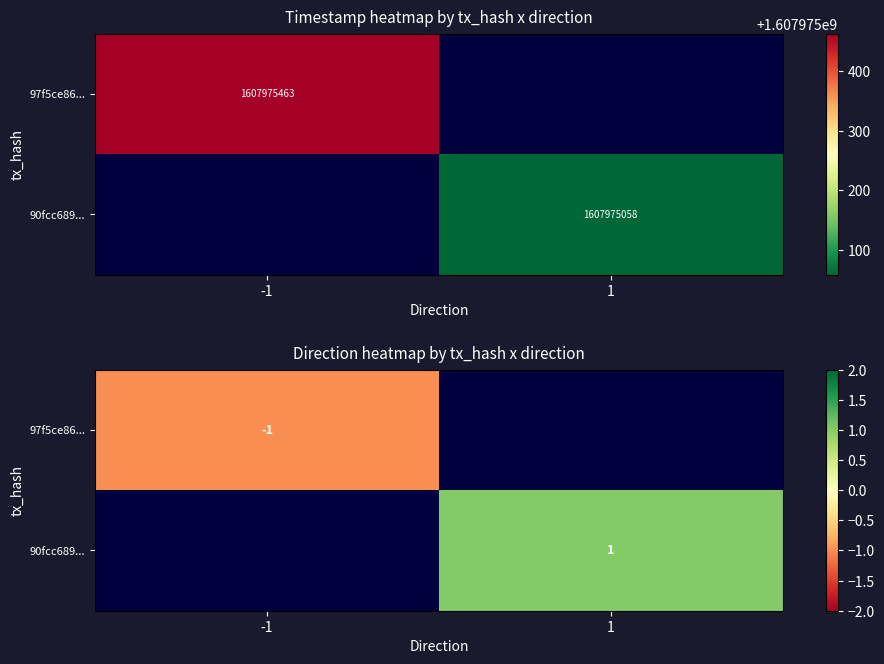

List the series in order of their overall mean, highest first.

97f5ce86..., 90fcc689...